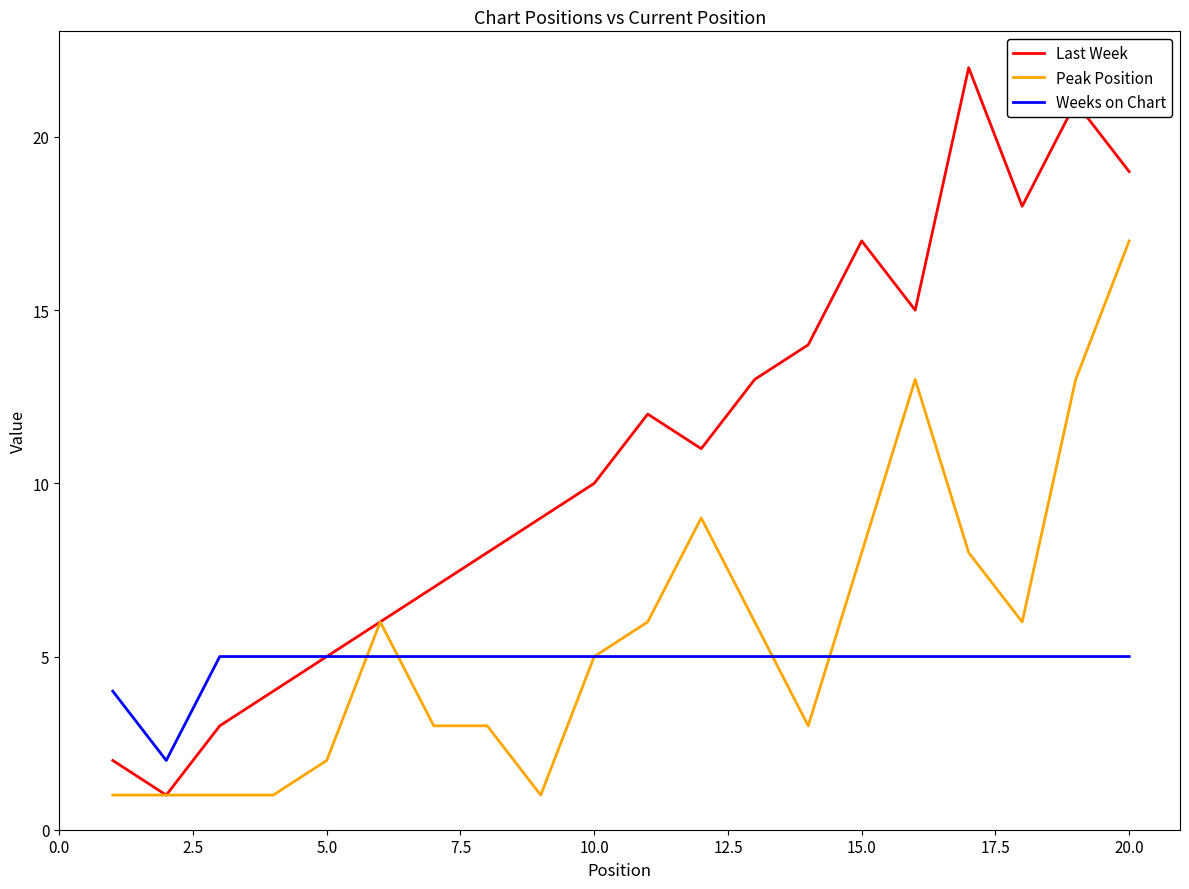

What is the greatest value displayed?

22